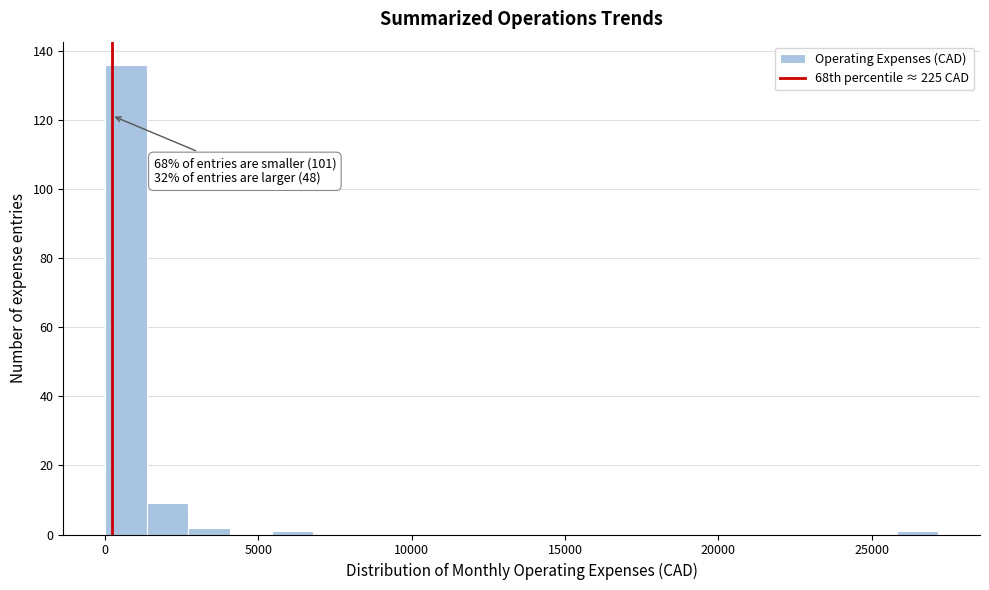

Read against the x-axis, roughly where is the centre of the tallest bar?

500